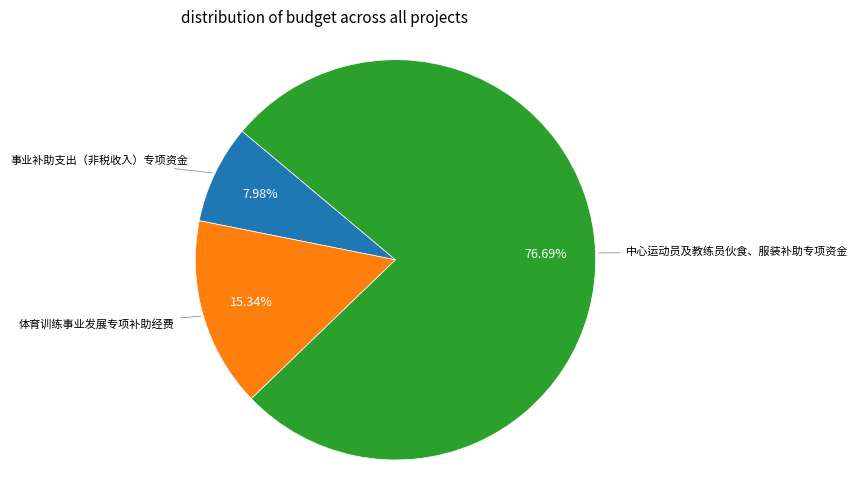

Is there any slice that represents more than half of the pie?

Yes